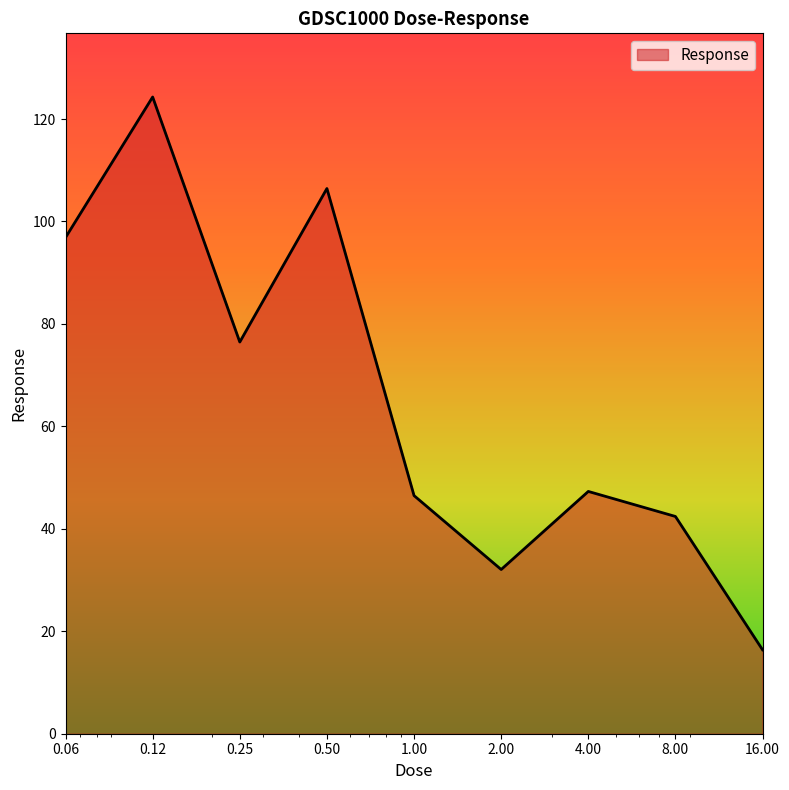

What is the difference between the maximum and minimum values?

107.9